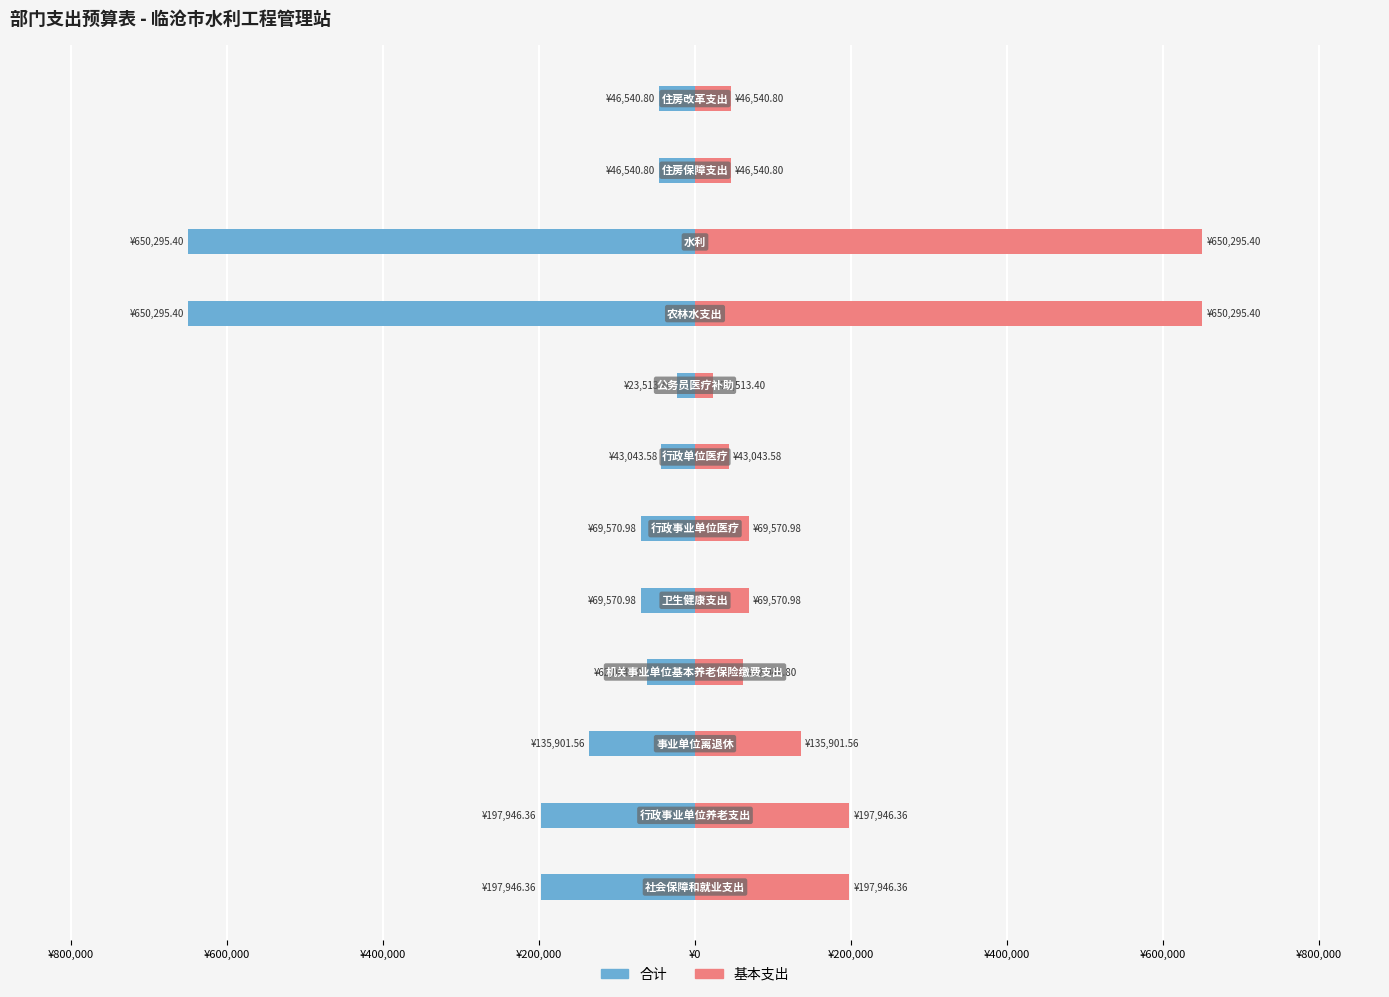

Which series changed the most between ¥400,000 and ¥400,000?

合计